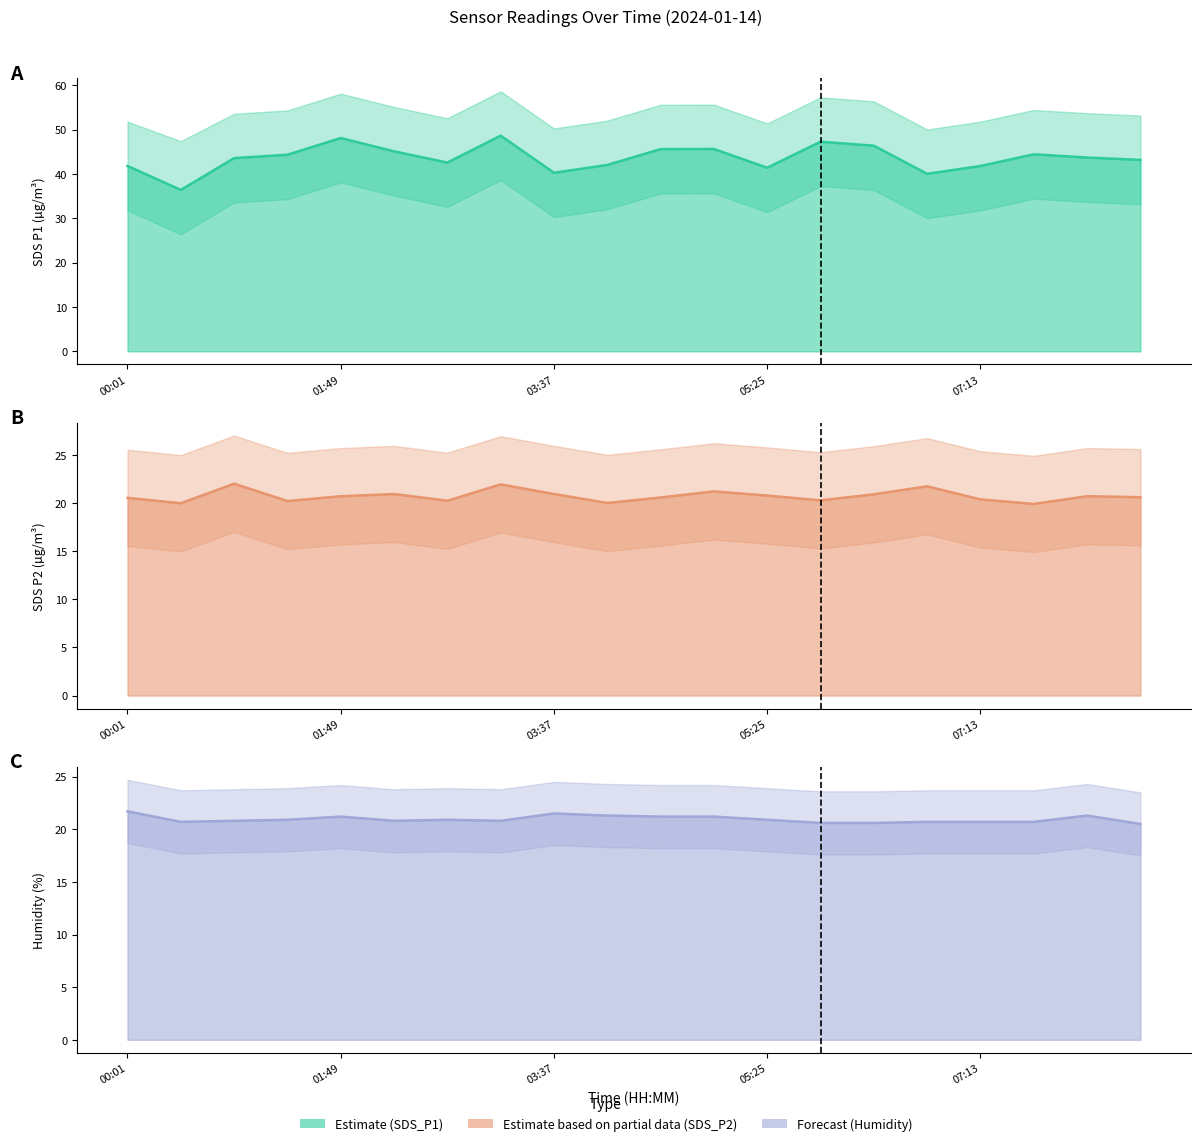

How many intersections are there between Humidity Estimate and SDS_P2 Estimate?

9